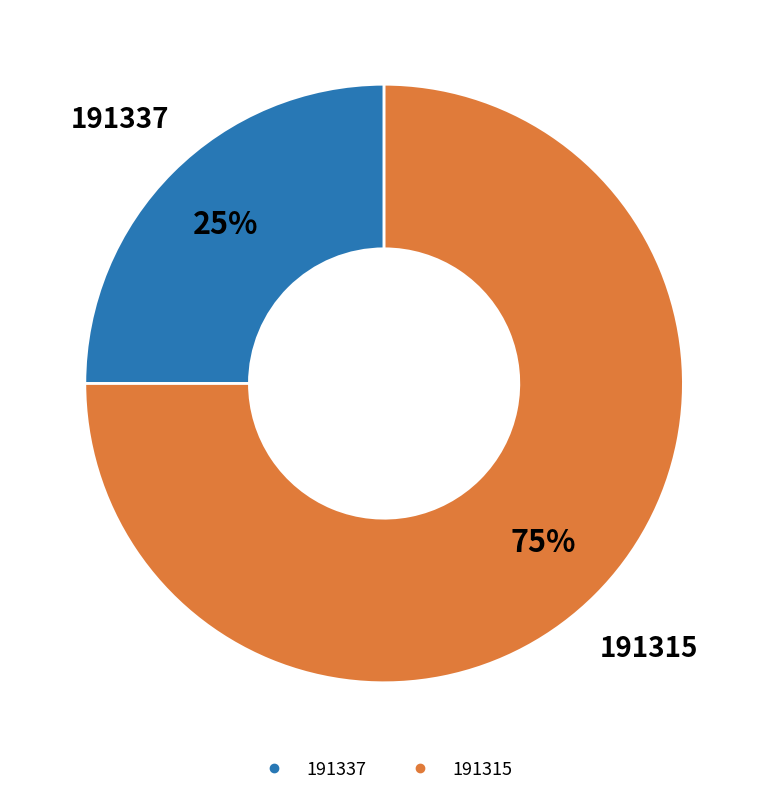

How many segments does this pie chart have?

2